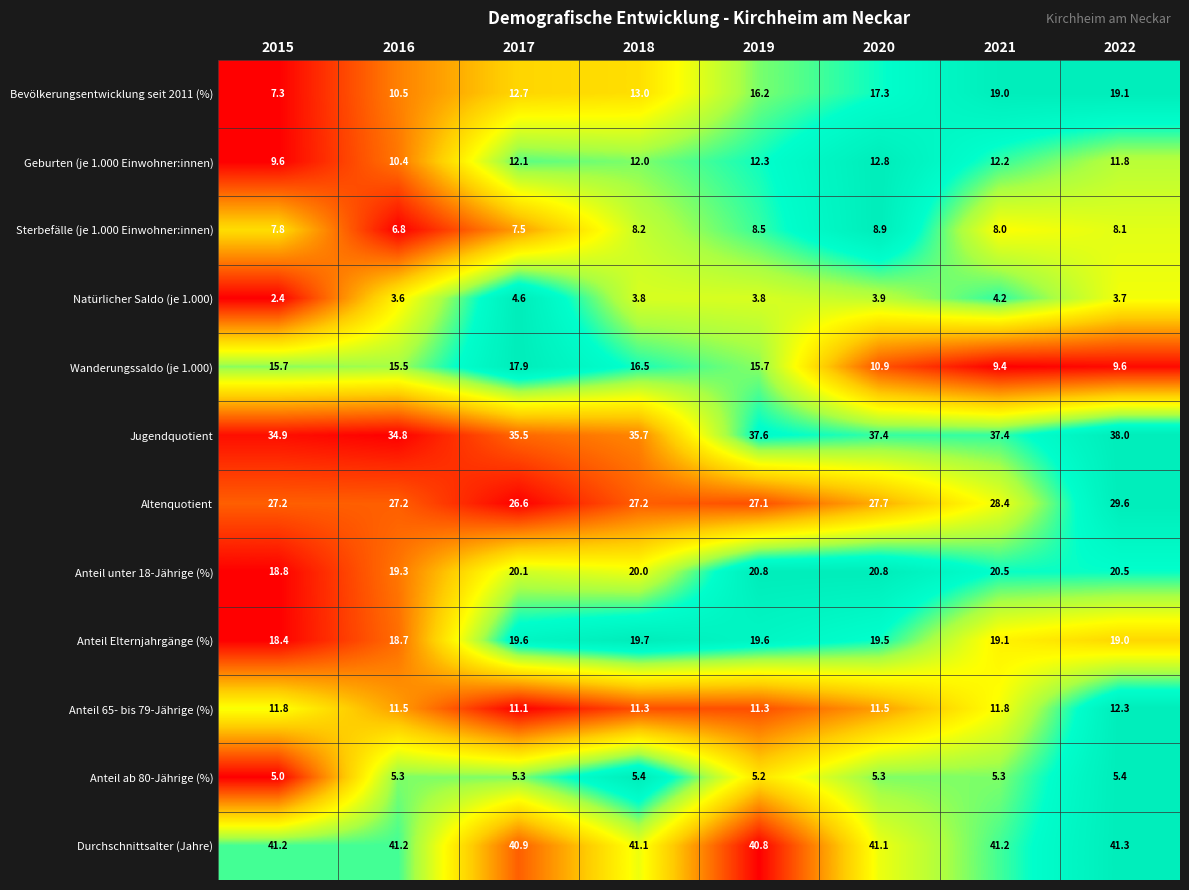

Rank the series at 2020 from lowest to highest value.

Natürlicher Saldo (je 1.000), Anteil ab 80-Jährige (%), Sterbefälle (je 1.000 Einwohner:innen), Wanderungssaldo (je 1.000), Anteil 65- bis 79-Jährige (%), Geburten (je 1.000 Einwohner:innen), Bevölkerungsentwicklung seit 2011 (%), Anteil Elternjahrgänge (%), Anteil unter 18-Jährige (%), Altenquotient, Jugendquotient, Durchschnittsalter (Jahre)